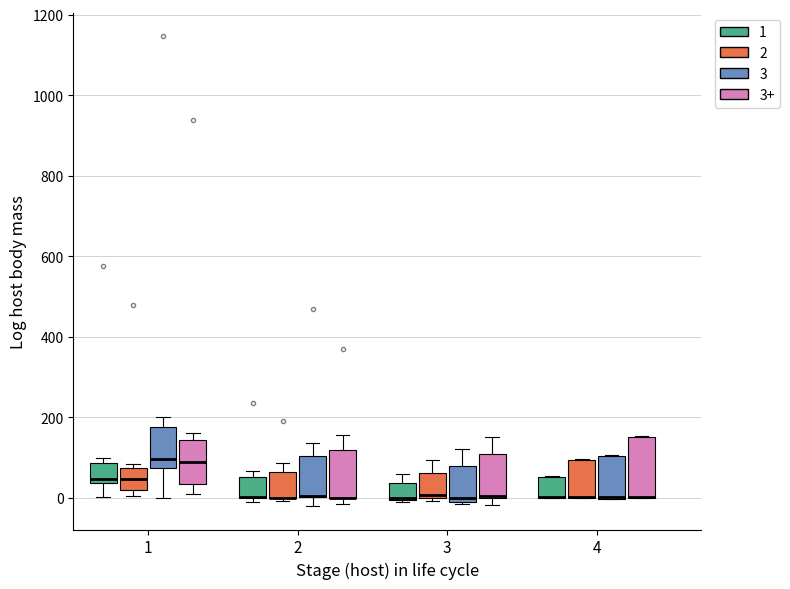

Reading left to right, read every box against the y-axis: the position of its median line, the range the box covers, and the ends of its whiskers. The values are not printed on the chart, so give them approximately, as read against the axis.

1 (1): median 40 (just above the box's lower edge), box 40 to 80, whiskers 0 to 100
1 (2): median 40, box 20 to 80, whiskers 0 to 80 (just above the box's upper edge)
1 (3): median 100, box 80 to 180, whiskers 0 to 200
1 (3+): median 80, box 40 to 140, whiskers 0 to 160
2 (1): median 0 (drawn on the box's lower edge), box 0 to 60, whiskers -20 to 60 (just above the box's upper edge)
2 (2): median 0 (drawn on the box's lower edge), box 0 to 60, whiskers 0 (just below the box's lower edge) to 80
2 (3): median 0 (drawn on the box's lower edge), box 0 to 100, whiskers -20 to 140
2 (3+): median 0 (drawn on the box's lower edge), box 0 to 120, whiskers -20 to 160
3 (1): median 0, box 0 to 40, whiskers 0 to 60
3 (2): median 0 (just above the box's lower edge), box 0 to 60, whiskers 0 (just below the box's lower edge) to 100
3 (3): median 0, box -20 to 80, whiskers -20 to 120
3 (3+): median 0, box 0 to 100, whiskers -20 to 160
4 (1): median 0 (drawn on the box's lower edge), box 0 to 60, whiskers 0 to 60
4 (2): median 0 (drawn on the box's lower edge), box 0 to 100, whiskers 0 to 100
4 (3): median 0 (drawn on the box's lower edge), box 0 to 100, whiskers 0 to 100
4 (3+): median 0 (drawn on the box's lower edge), box 0 to 160, whiskers 0 to 160